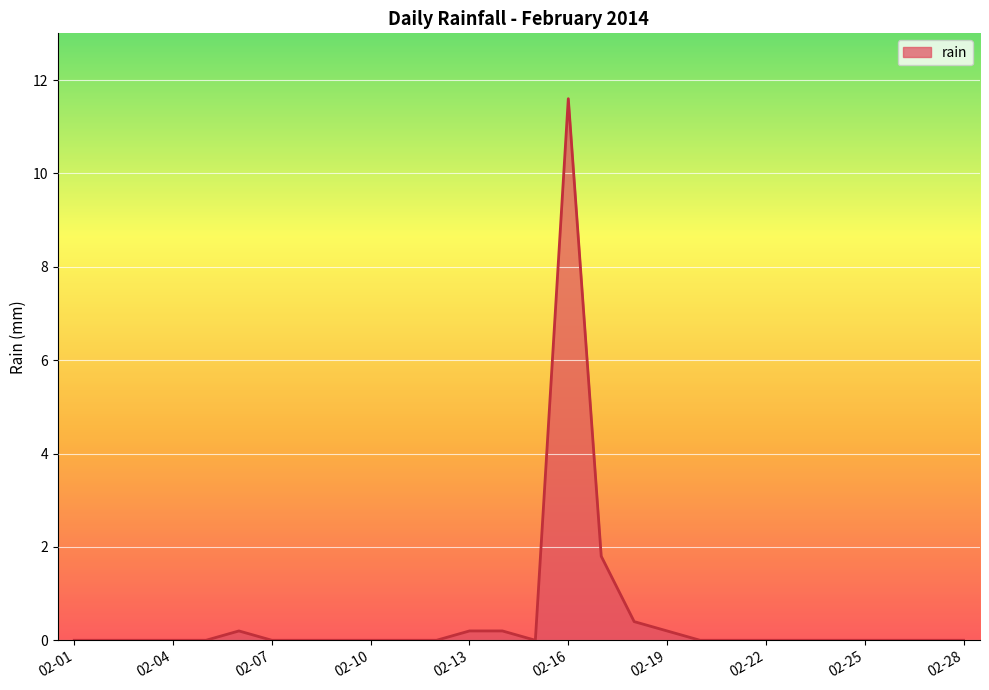

What is the difference between the maximum and minimum values?

11.6